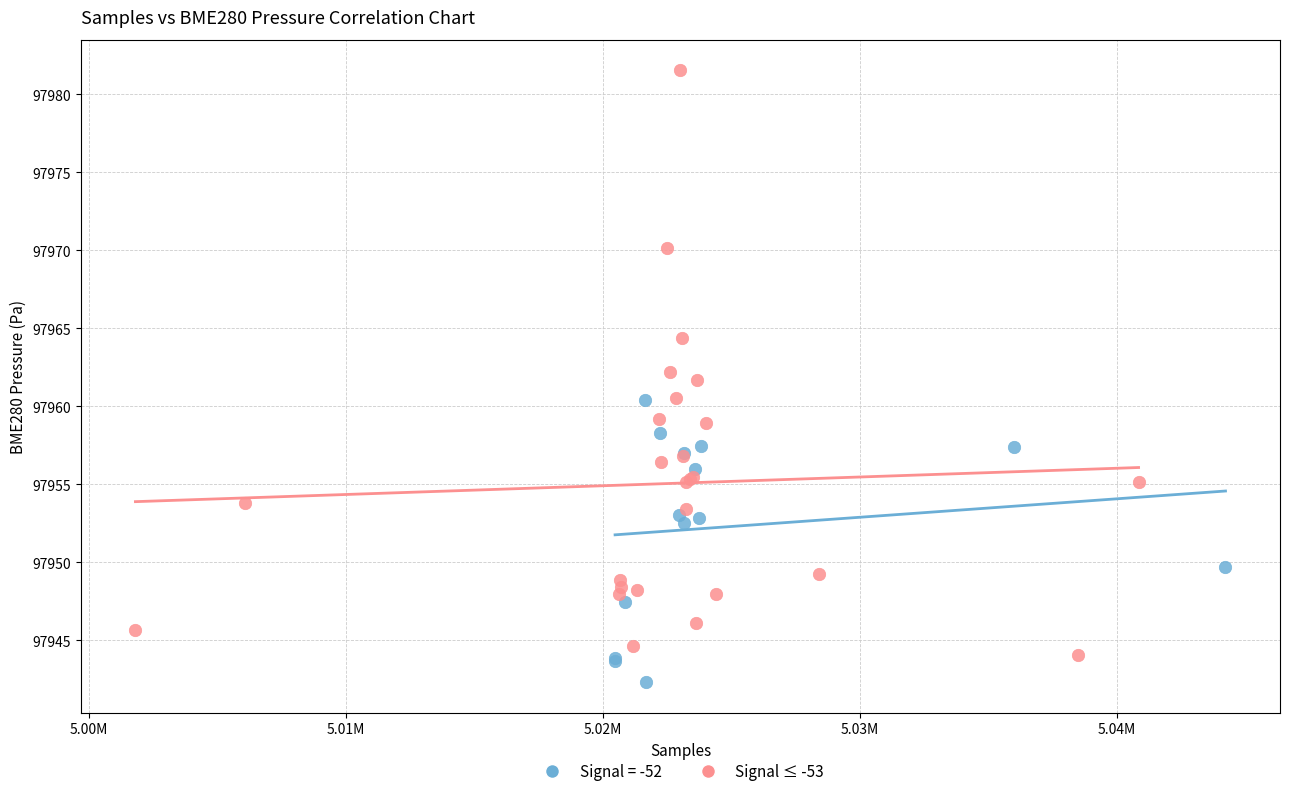

Which series reaches the maximum Y coordinate?

Signal ≤ -53